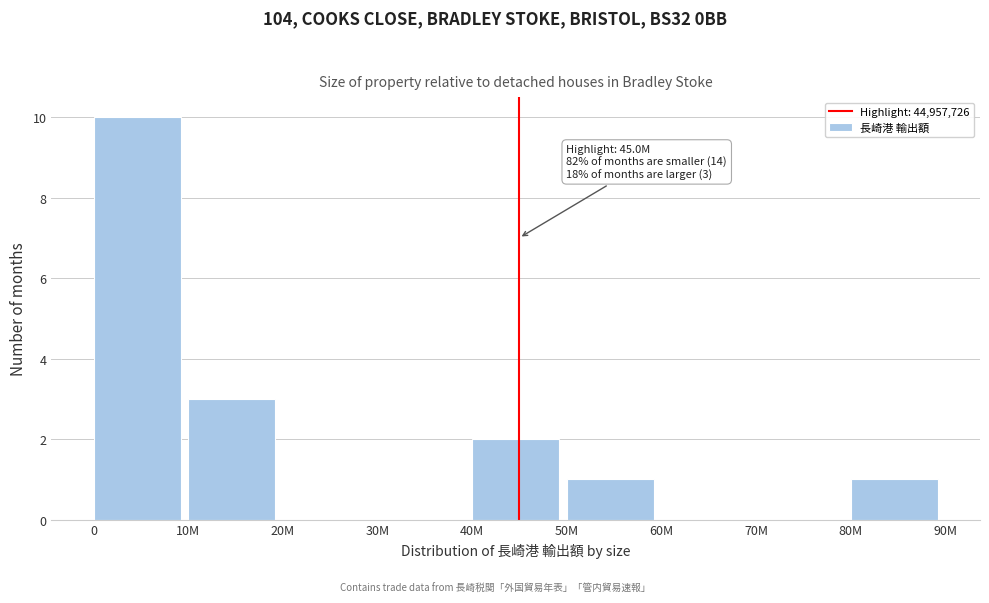

Reading left to right, list all the values displayed in this chart.

0=10	10M=3	20M=0	30M=0	40M=2	50M=1	60M=0	70M=0	80M=1